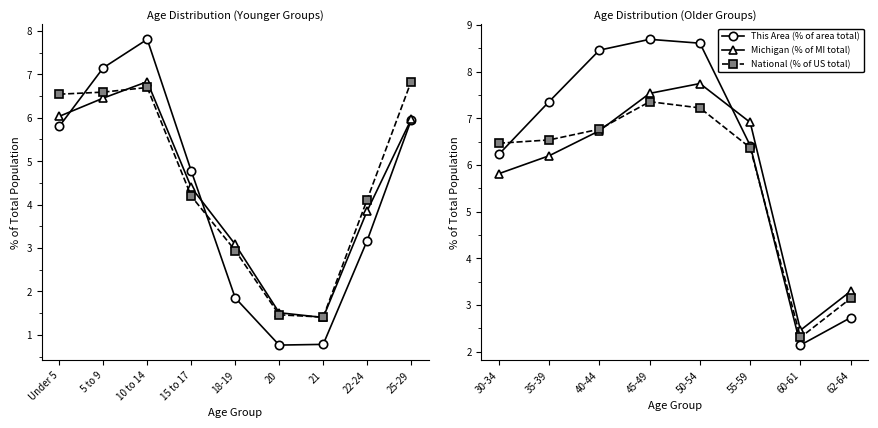

Where is the first local minimum for Michigan (% of MI total)?

60-61